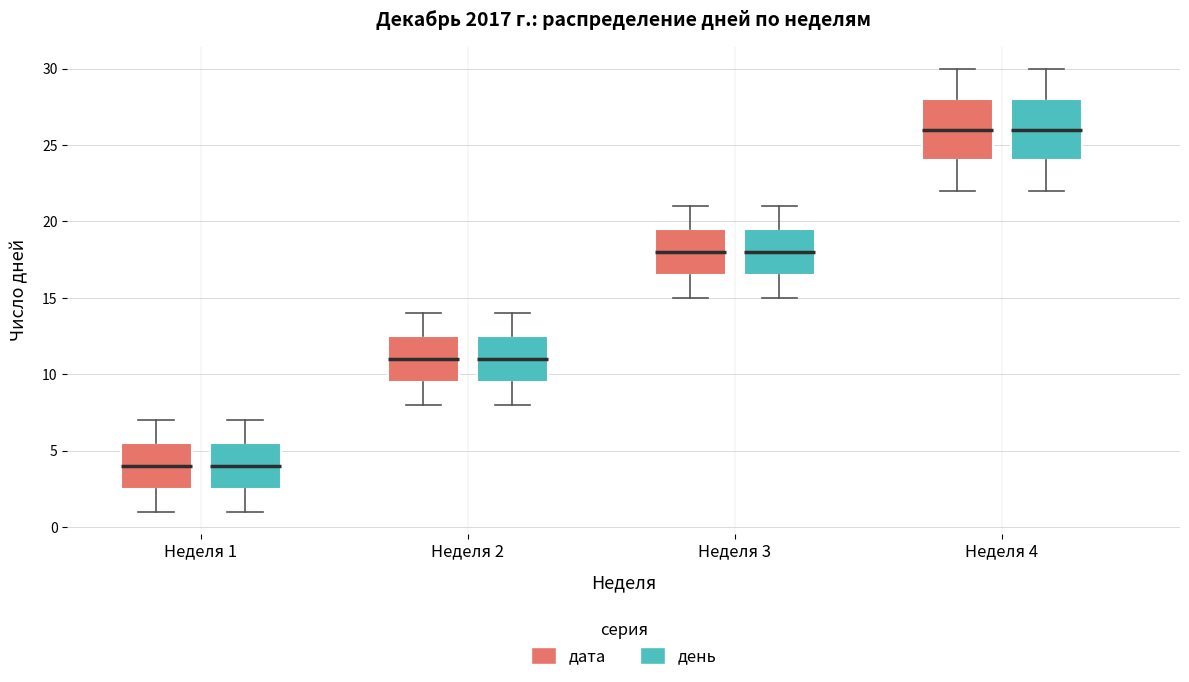

Reading left to right, transcribe this box plot: for each box, give where its median line is, the range the box spans, and where its two whiskers end, as read against the y-axis. The values are not printed on the chart, so give them approximately, as read against the axis.

Неделя 1 (дата): median 4.0, box 2.5 to 5.5, whiskers 1.0 to 7.0
Неделя 1 (день): median 4.0, box 2.5 to 5.5, whiskers 1.0 to 7.0
Неделя 2 (дата): median 11.0, box 9.5 to 12.5, whiskers 8.0 to 14.0
Неделя 2 (день): median 11.0, box 9.5 to 12.5, whiskers 8.0 to 14.0
Неделя 3 (дата): median 18.0, box 16.5 to 19.5, whiskers 15.0 to 21.0
Неделя 3 (день): median 18.0, box 16.5 to 19.5, whiskers 15.0 to 21.0
Неделя 4 (дата): median 26.0, box 24.0 to 28.0, whiskers 22.0 to 30.0
Неделя 4 (день): median 26.0, box 24.0 to 28.0, whiskers 22.0 to 30.0